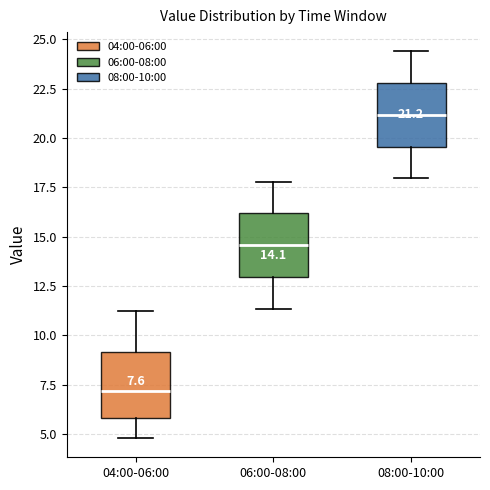

Which box has the lowest median line?

04:00-06:00